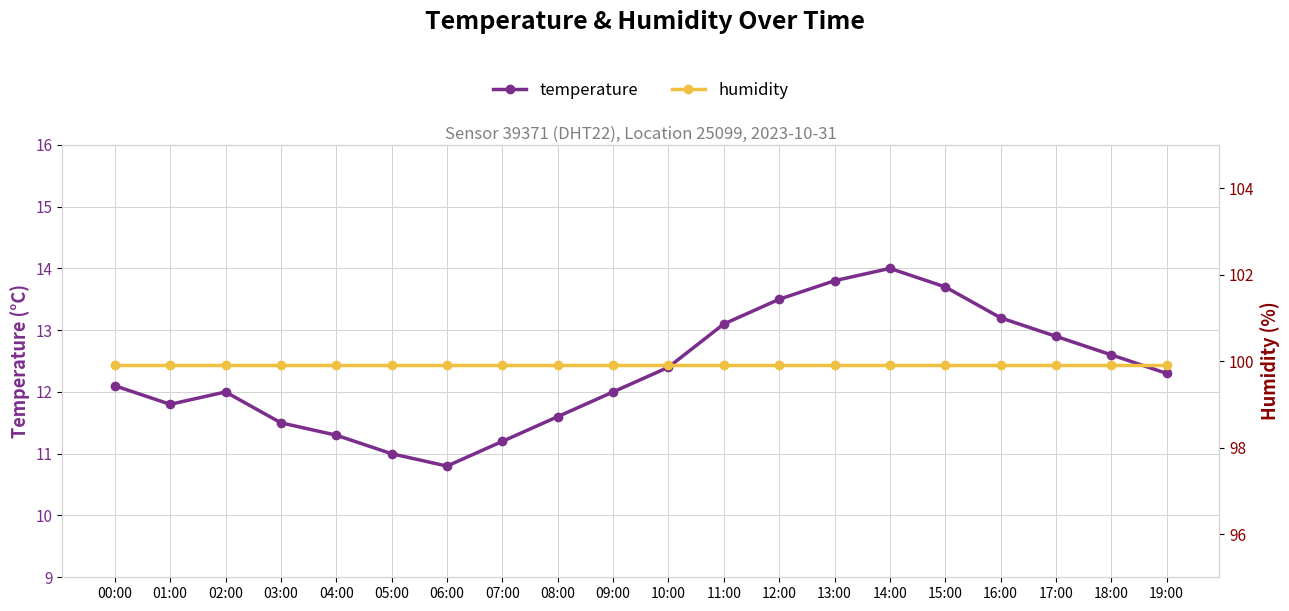

Where is the first local maximum for temperature?

02:00